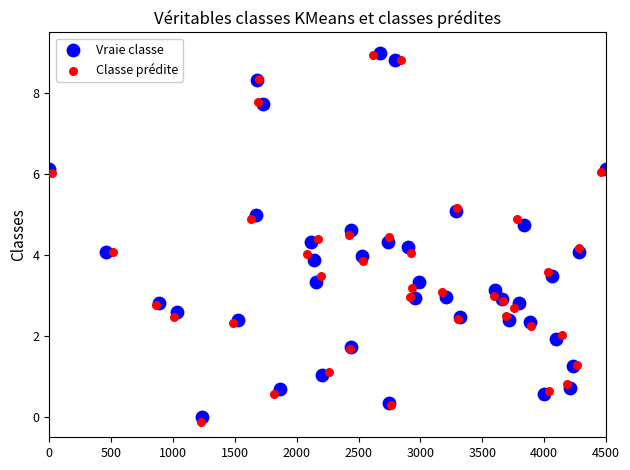

Which series has the widest spread of Y values?

Classe prédite